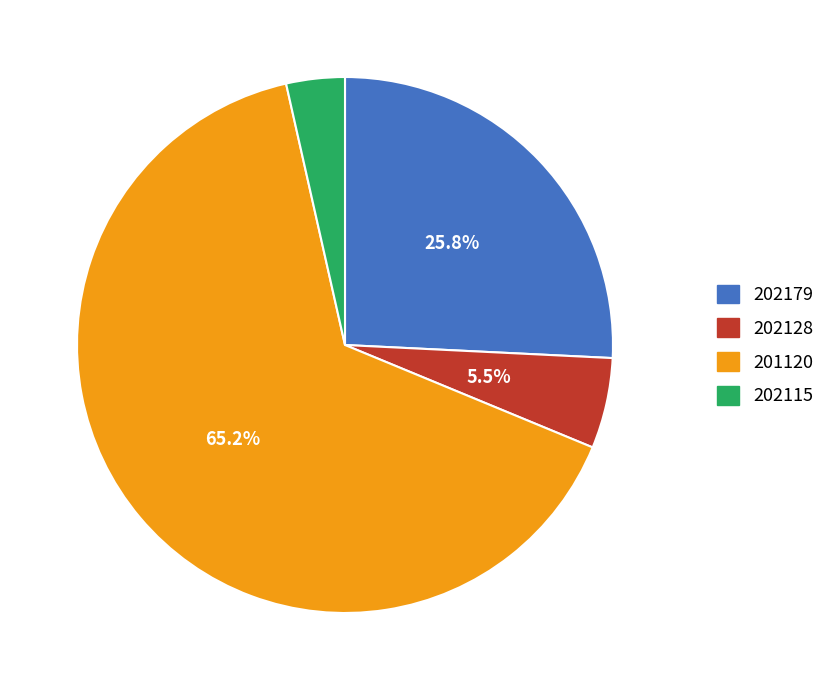

To the nearest percent, what is the difference between the 202128 and 202179 slice percentages?

20%